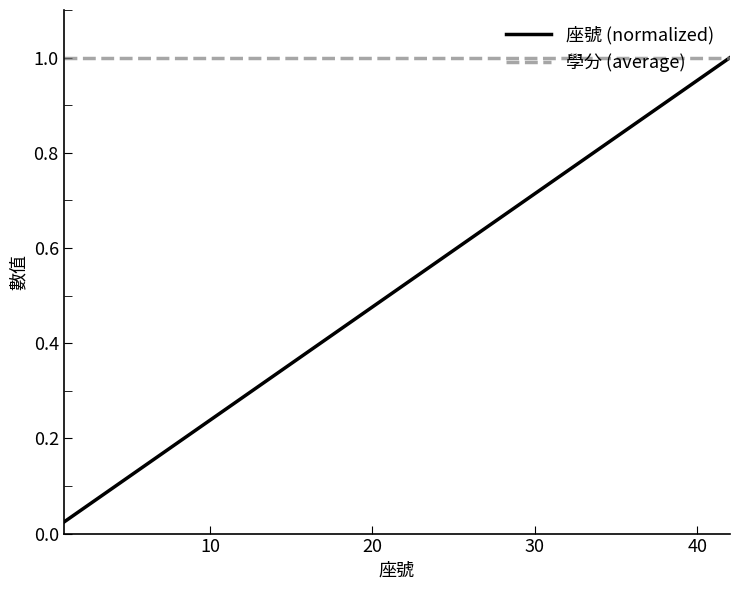

List the series in order of their peak value, lowest first.

座號 (normalized), 學分 (average)